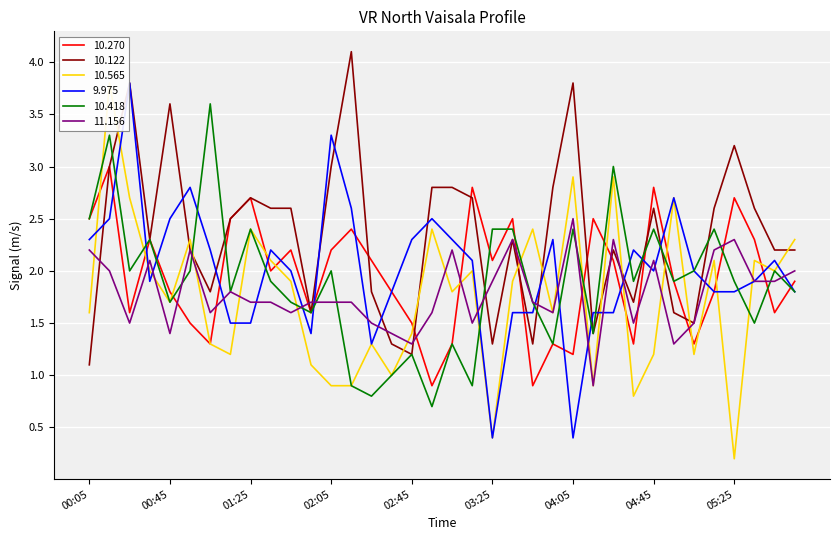

How many times do  11.156 and  10.418 cross each other?

10